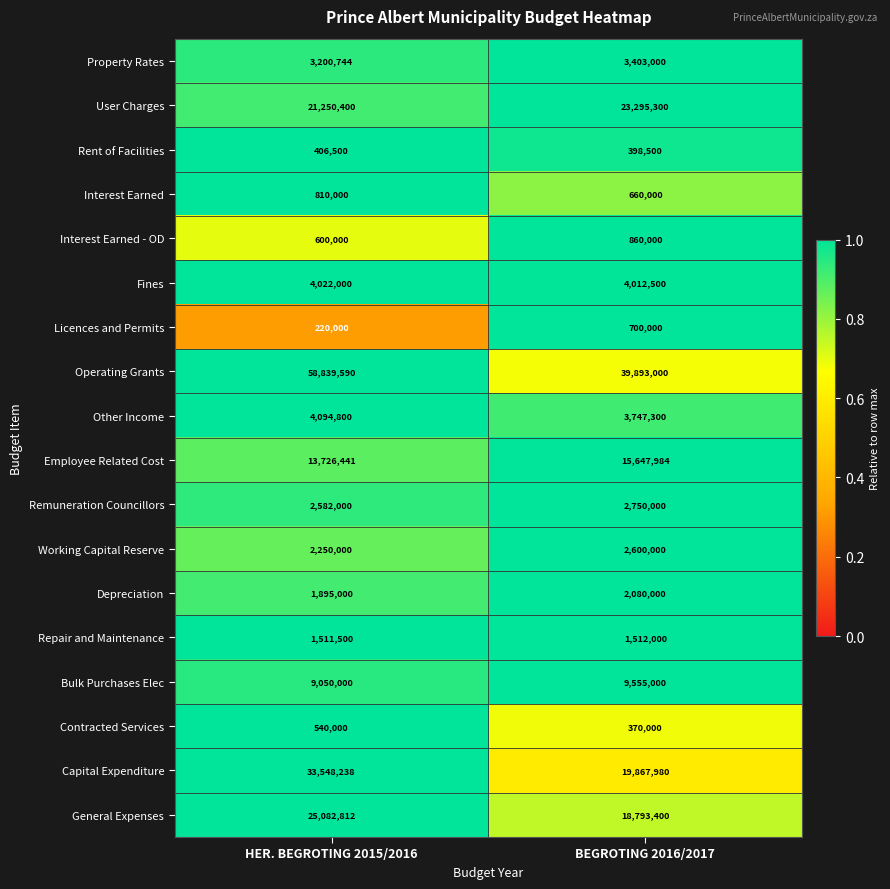

What is the sum of the User Charges values at BEGROTING 2016/2017 and HER. BEGROTING 2015/2016?

44545700